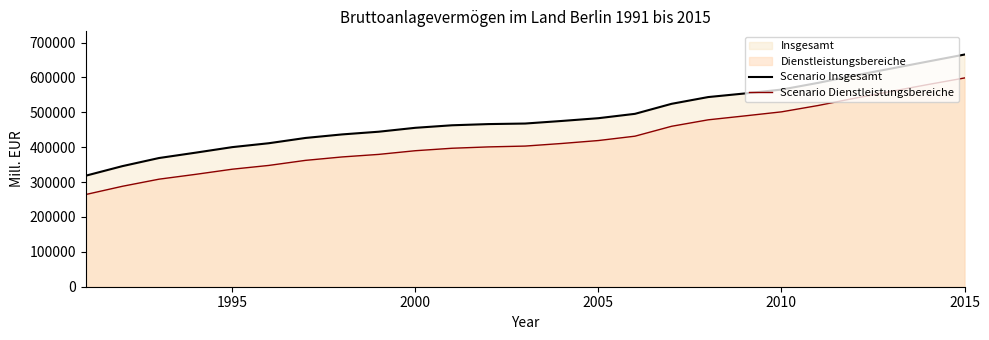

At which label does Scenario Dienstleistungsbereiche reach its peak?

2015